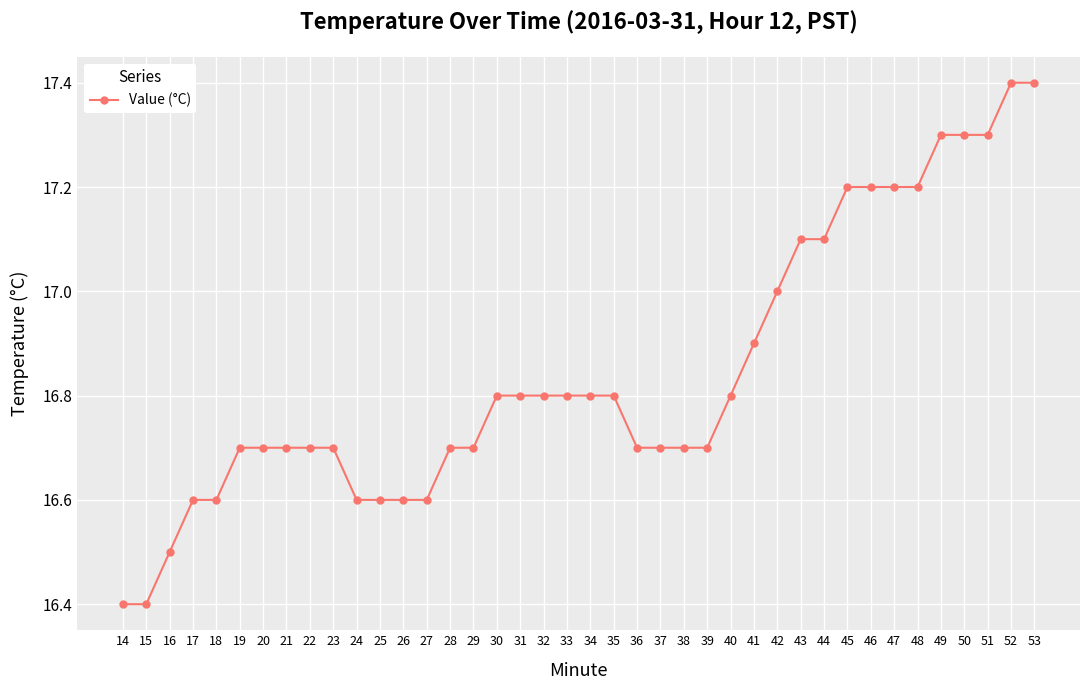

The chart shows a value of 17.1 at 44. True or false?

True